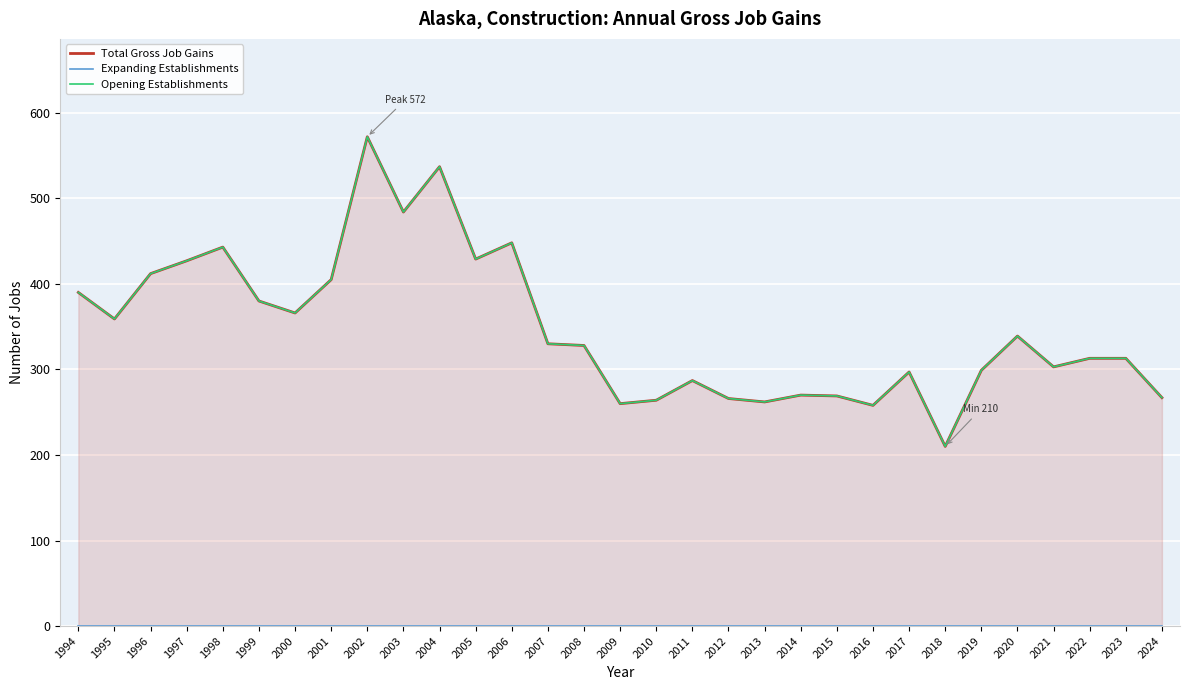

What are all the series names shown in the legend?

Total Gross Job Gains, Expanding Establishments, Opening Establishments